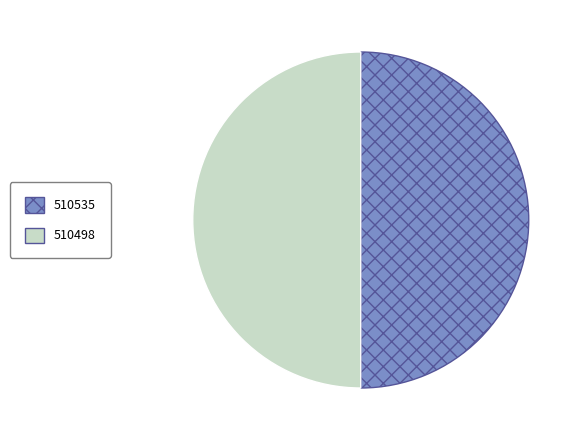

True or false: 510535 accounts for 35% of the total.

False